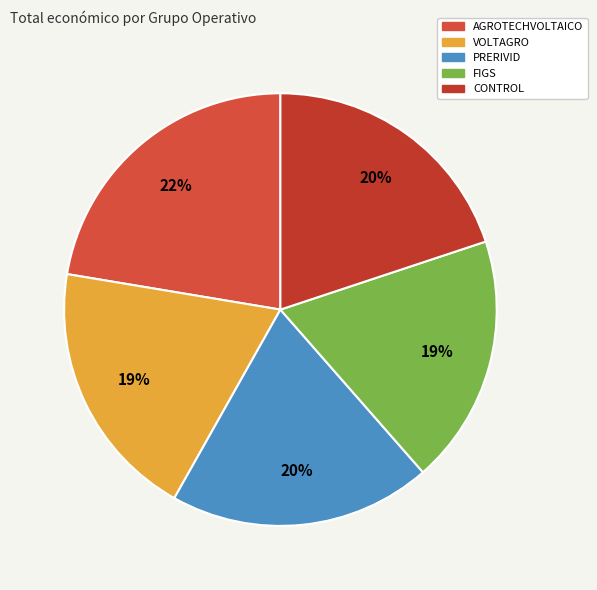

Combined, do FIGS and AGROTECHVOLTAICO account for over 50%?

No